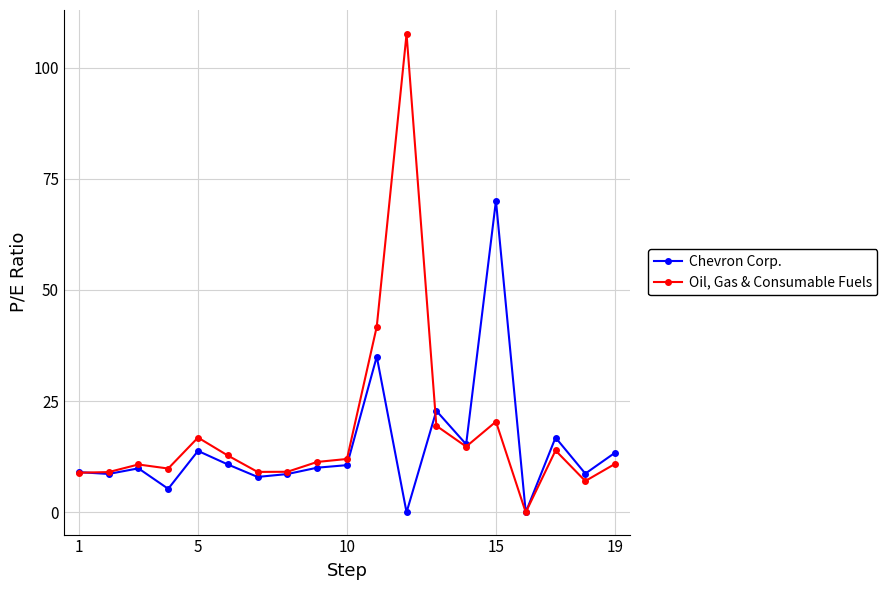

Rank the series by their maximum value, from lowest to highest.

Chevron Corp., Oil, Gas & Consumable Fuels